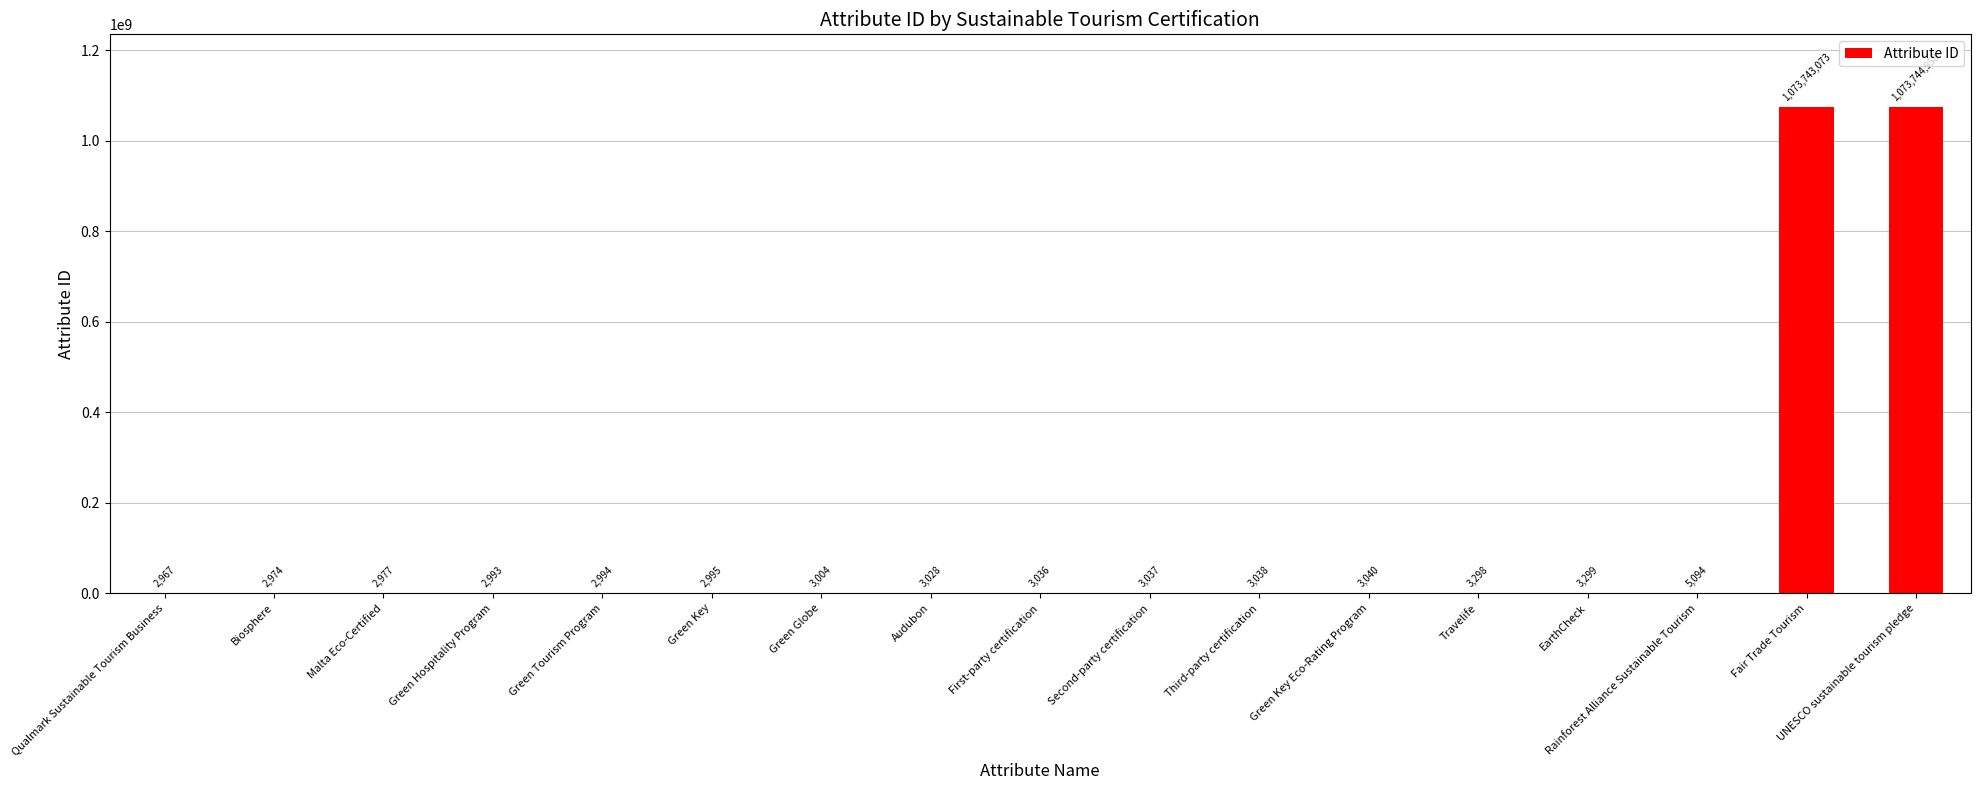

What is the change in value from Green Globe to Second-party certification?

+33